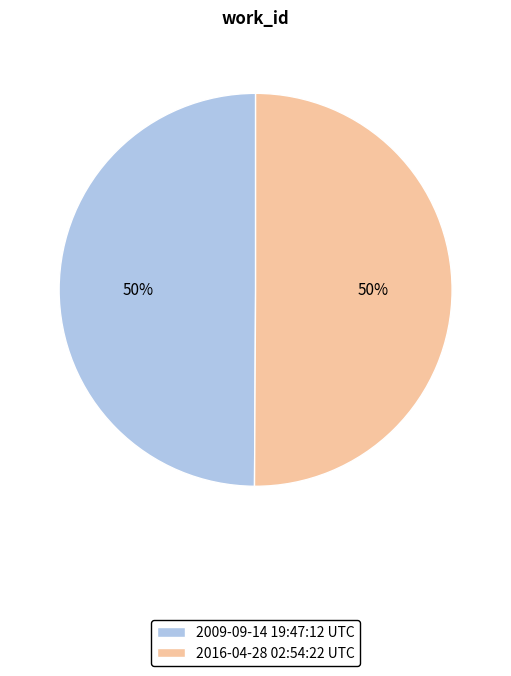

What percentage is the 2016-04-28 02:54:22 UTC slice, to the nearest percent?

50%